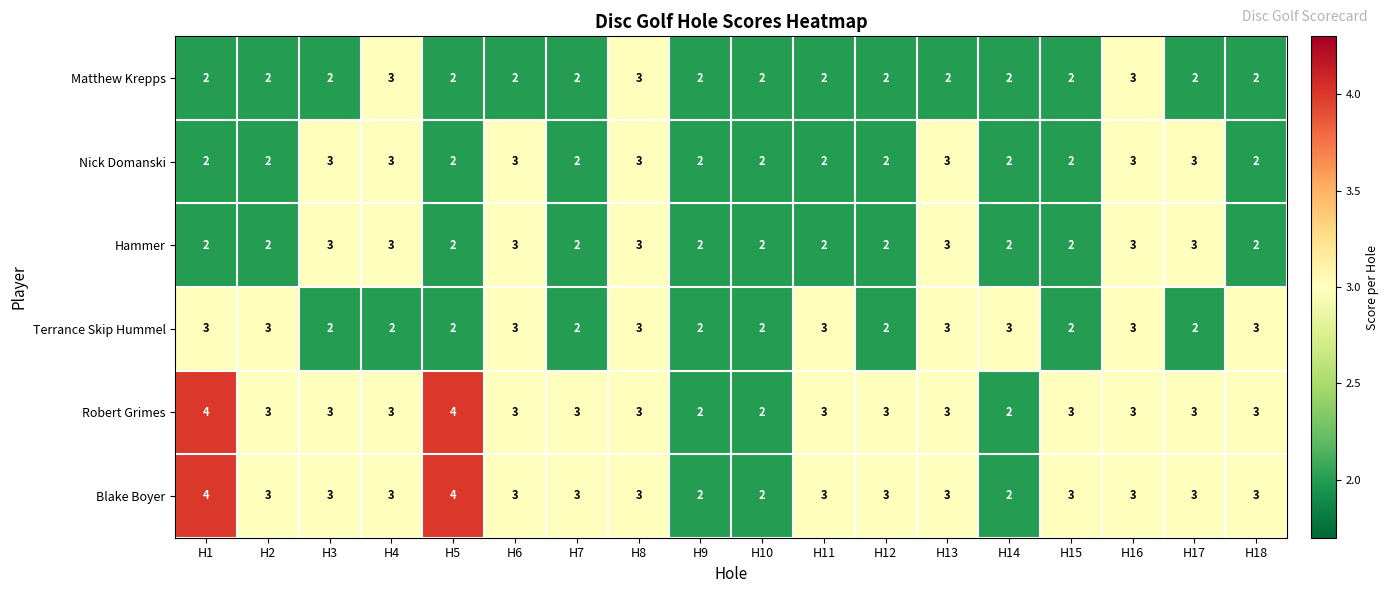

What is the sum of all Matthew Krepps values?

39